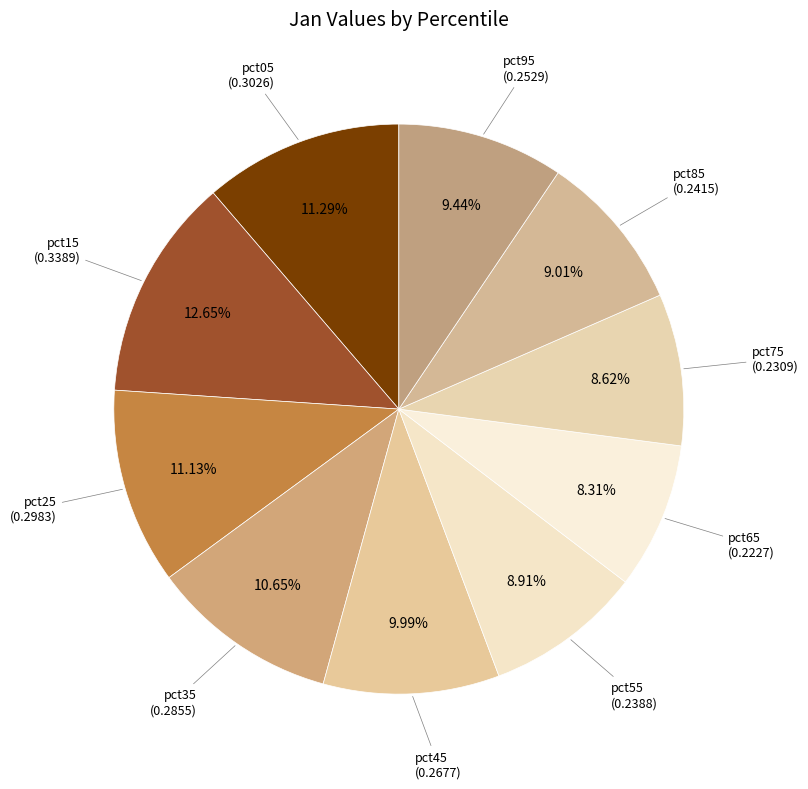

How many slices are in this pie chart?

10